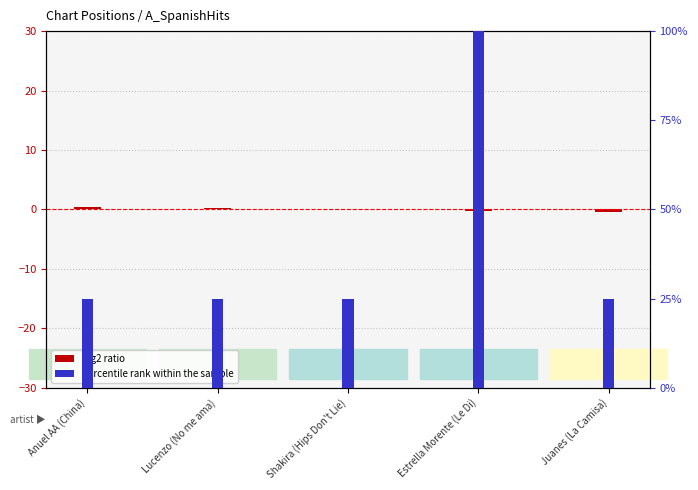

How many data points does each series have?

5